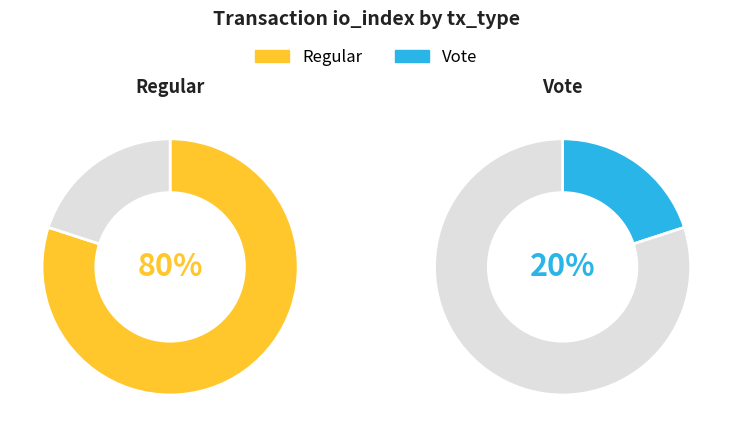

Which series has the largest range (max minus min)?

Regular